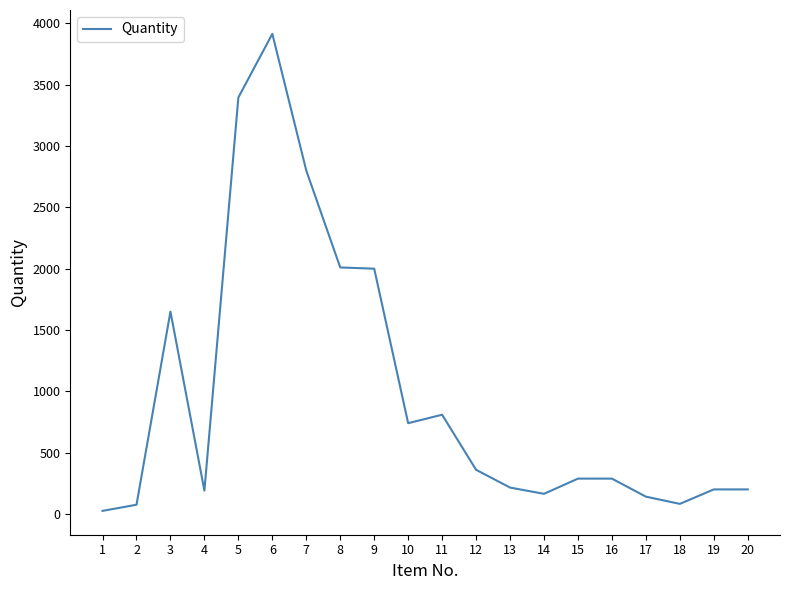

How many distinct data groups are displayed?

1